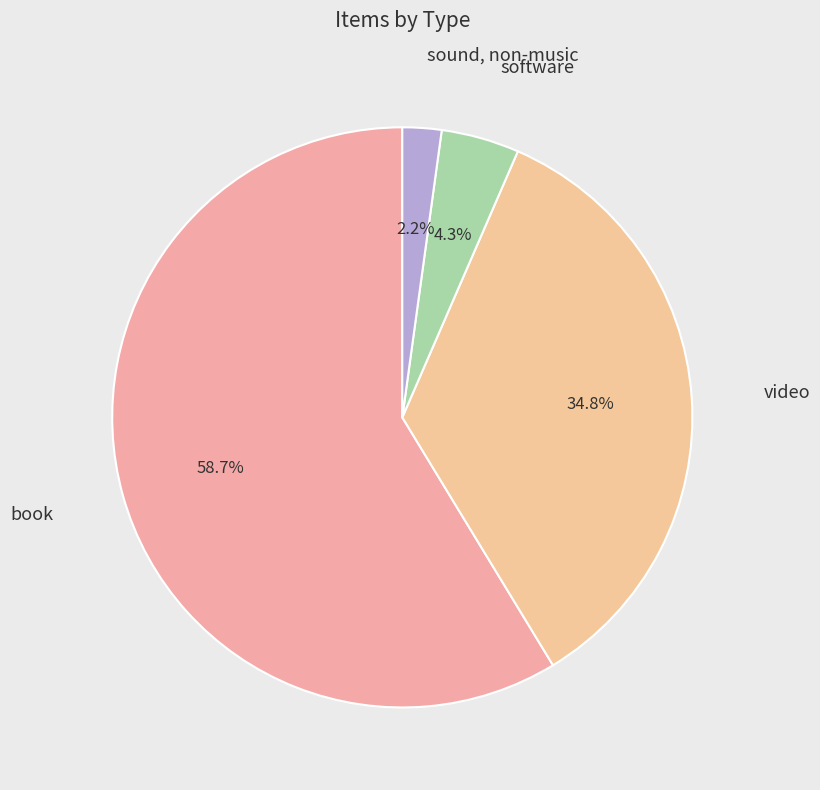

To the nearest percent, what is the average slice percentage?

25%